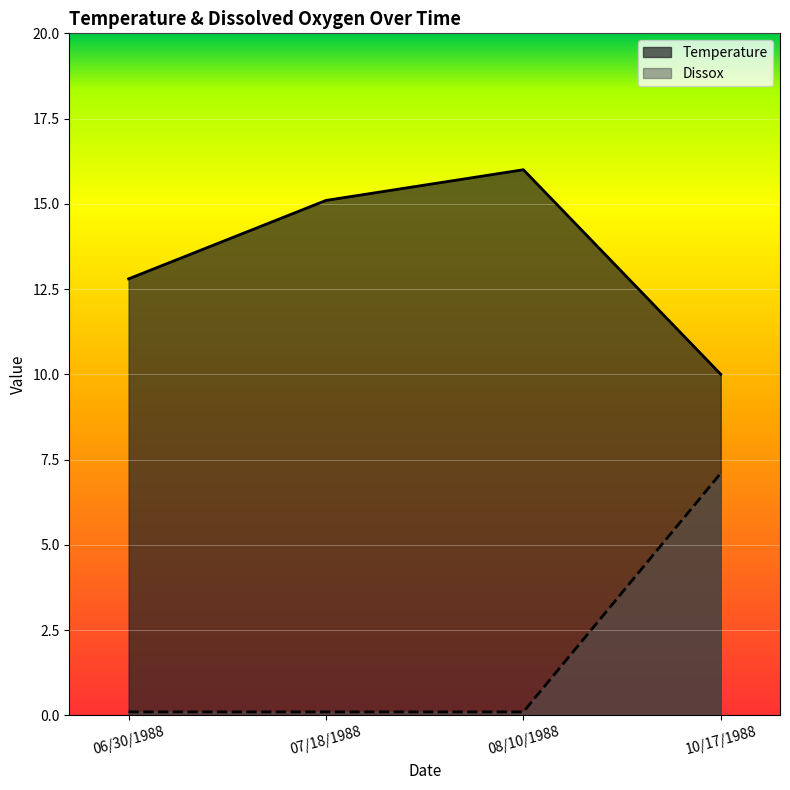

At how many categories does at least one series exceed 6?

4